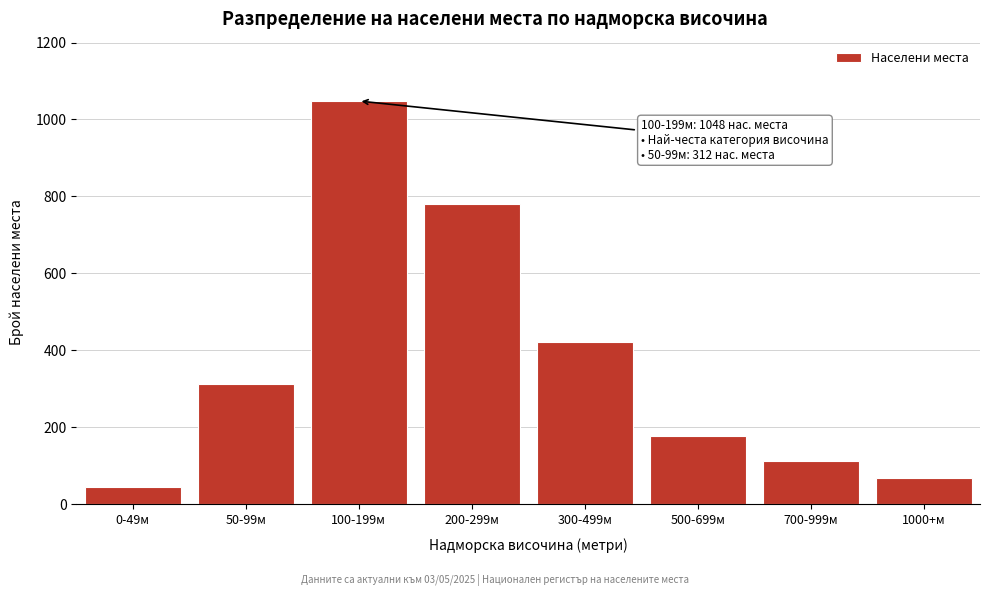

Reading right to left, what are all the values shown in this chart?

68	112	178	423	780	1048	312	45